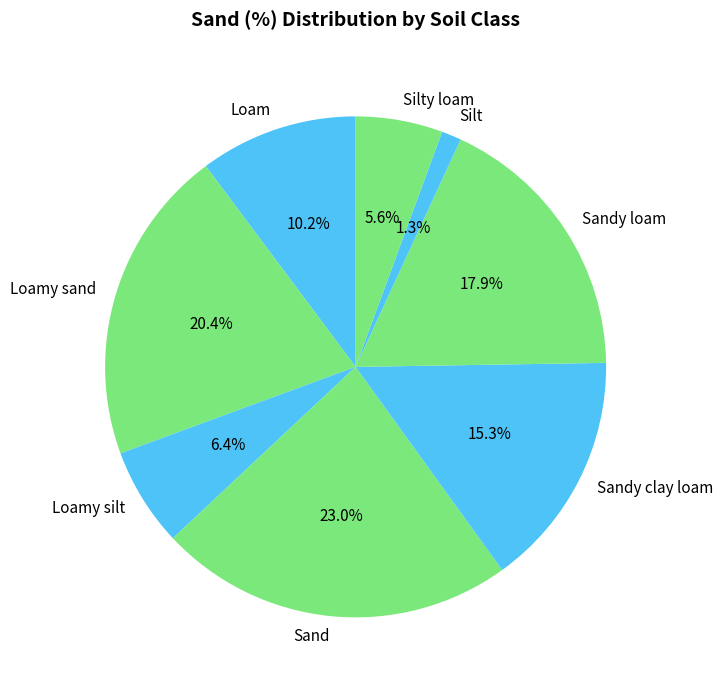

To the nearest percent, what percentage of the pie is Loamy sand?

20%